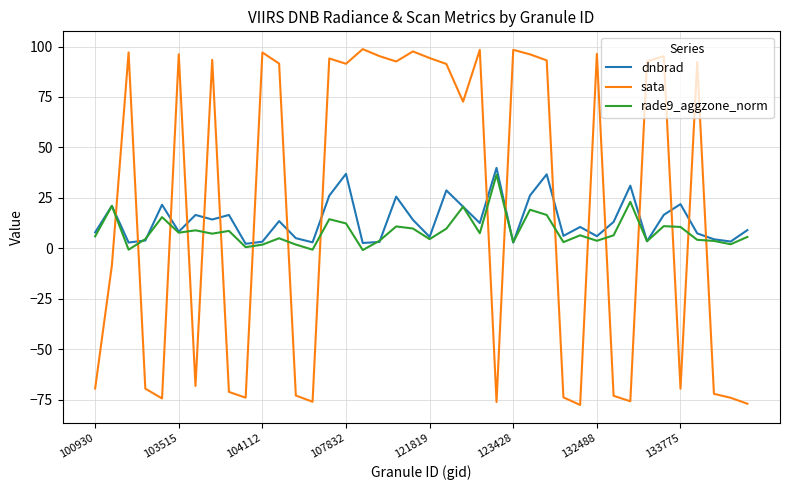

Which series has the widest spread of values?

sata